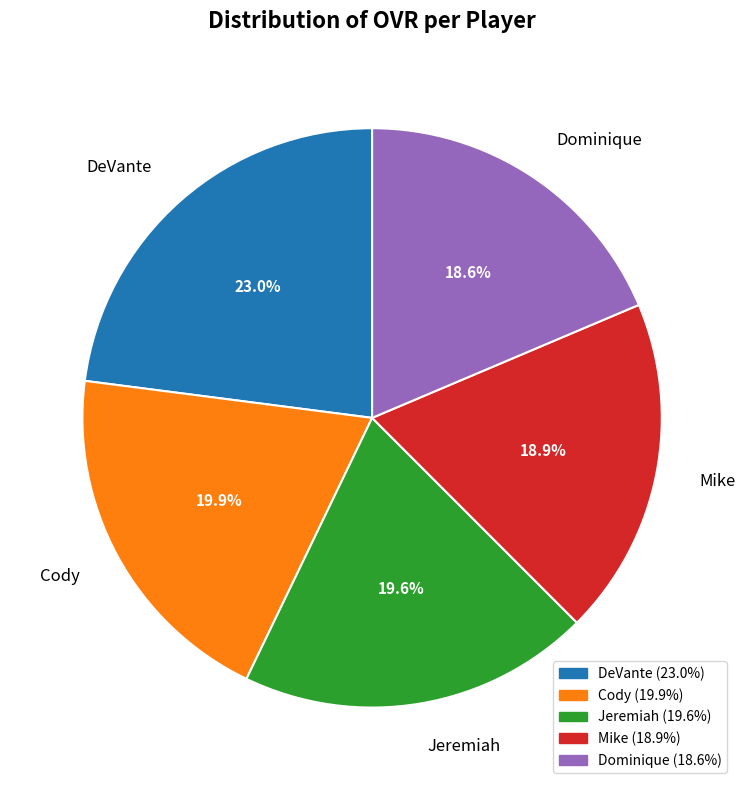

Which slice is the largest?

DeVante